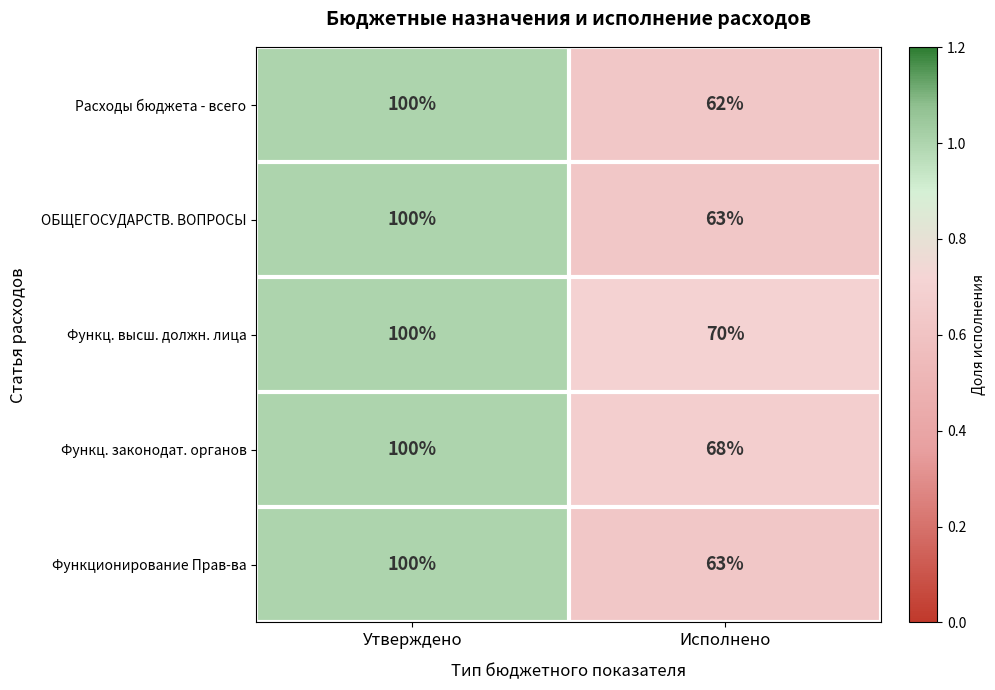

What is the sum of all ОБЩЕГОСУДАРСТВ. ВОПРОСЫ values?

163